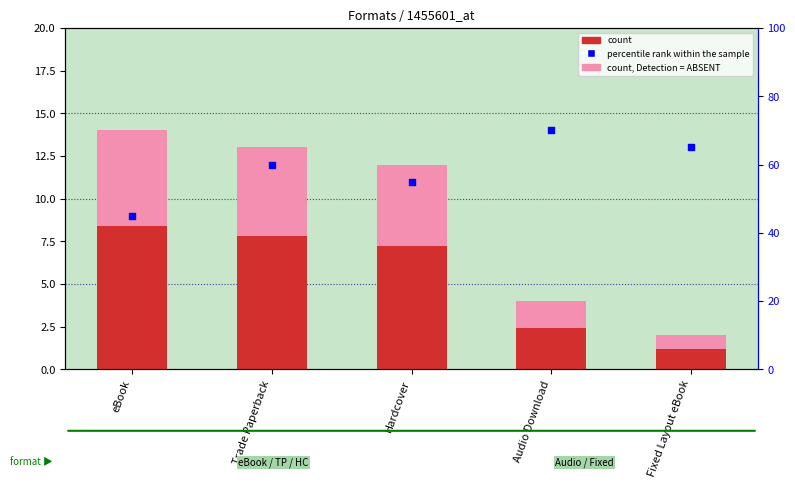

What is the total value across all series at Hardcover?

74.2